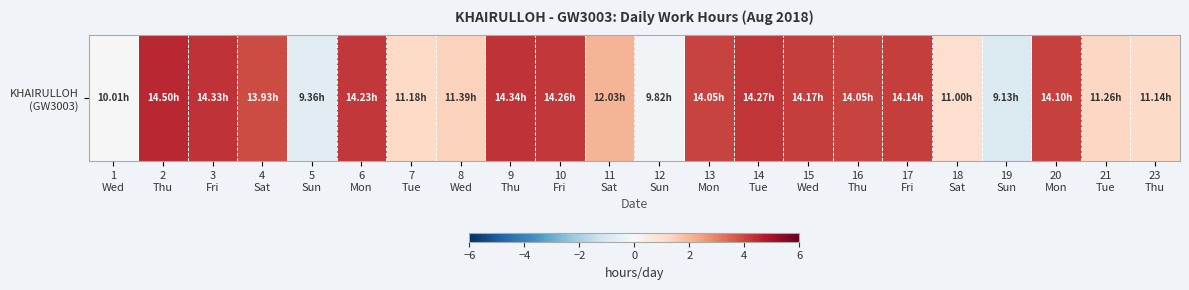

What is the ratio of the value at 2
Thu to the value at 18
Sat?

4.5